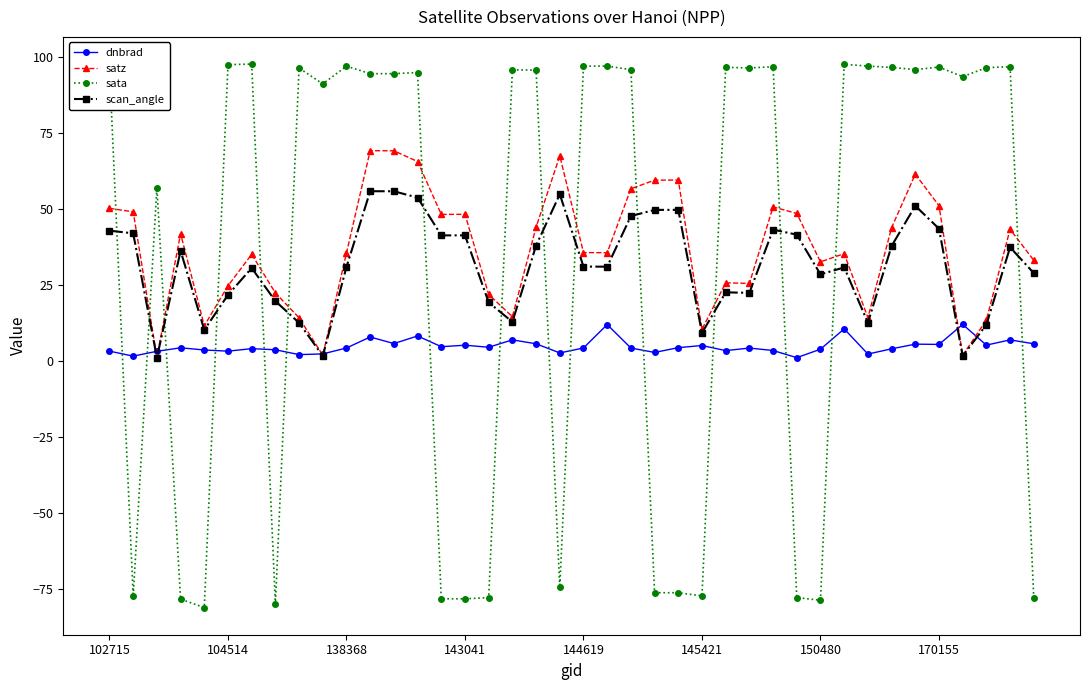

Rank the series by their maximum value, from highest to lowest.

sata, satz, scan_angle, dnbrad